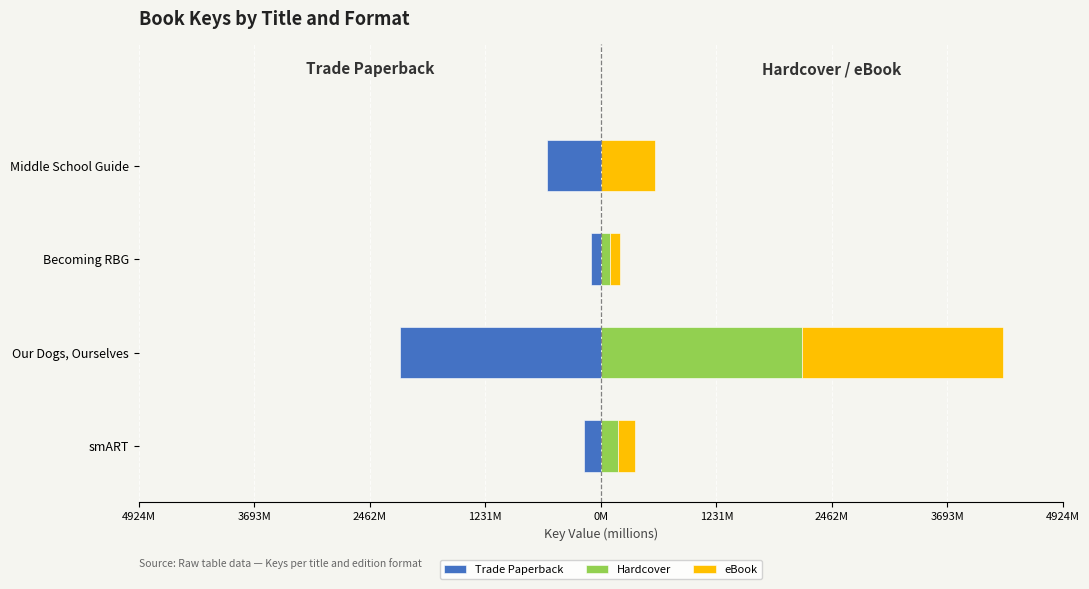

Which series changed the most between Our Dogs, Ourselves and Becoming RBG?

Trade Paperback